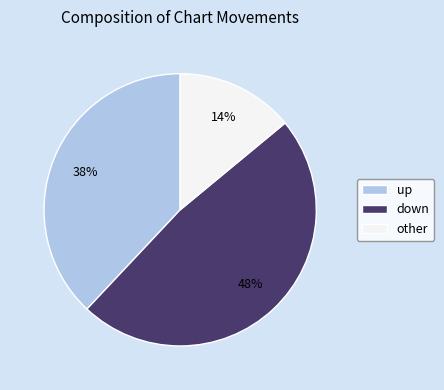

Rank the categories by value from highest to lowest.

down, up, other